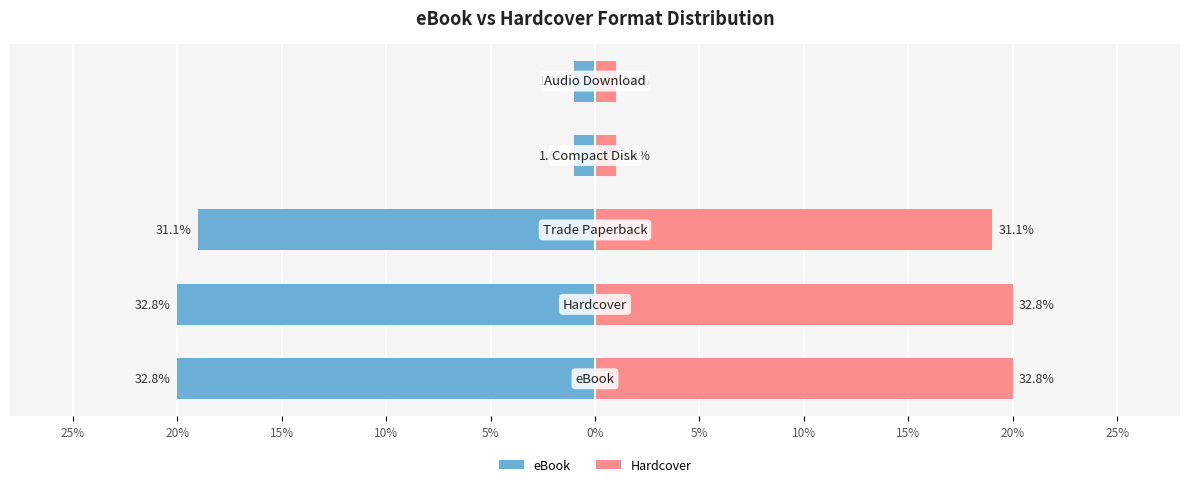

Reading left to right, extract all data points from this chart.

eBook: -20	-20	-19	-1	-1
Hardcover: 20	20	19	1	1